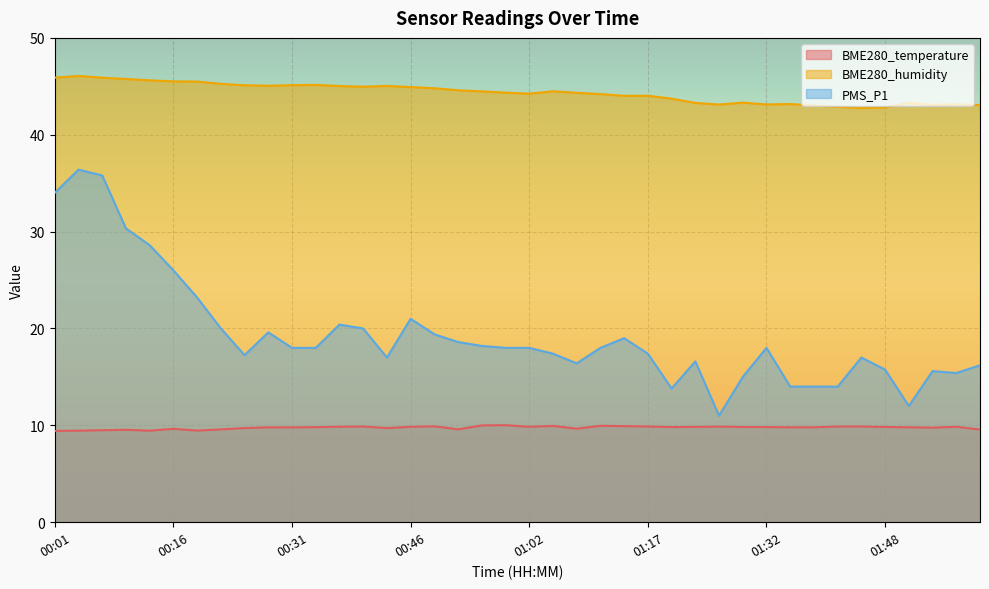

Which label corresponds to the smallest value in the chart?

00:01